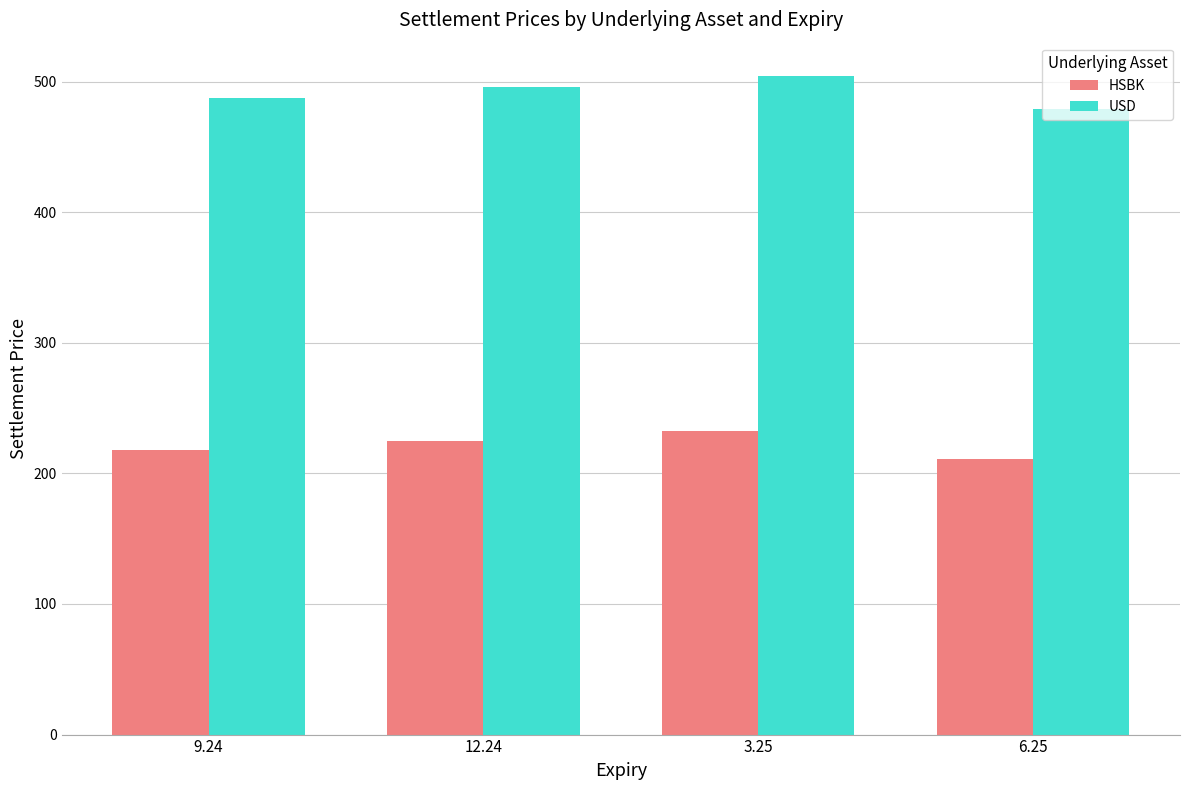

What is the difference between the maximum and second lowest values in the USD series?

17.3